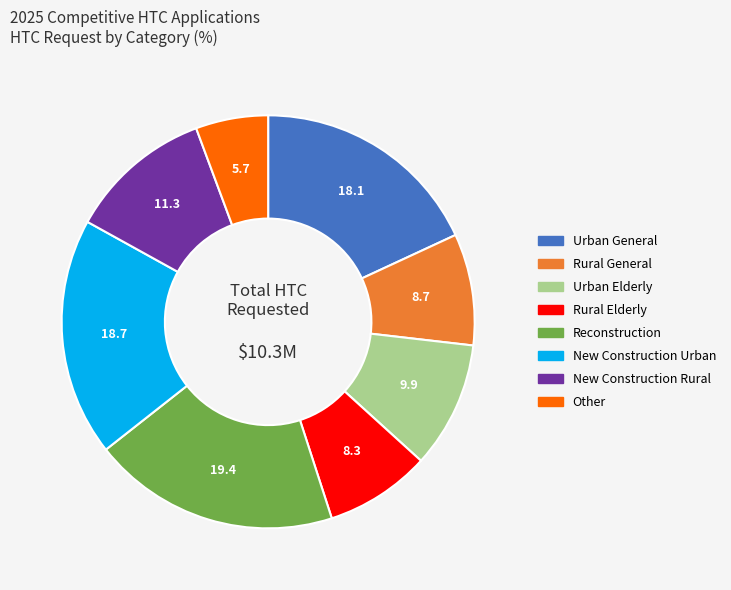

Combined, do Urban Elderly and New Construction Urban account for over 50%?

No